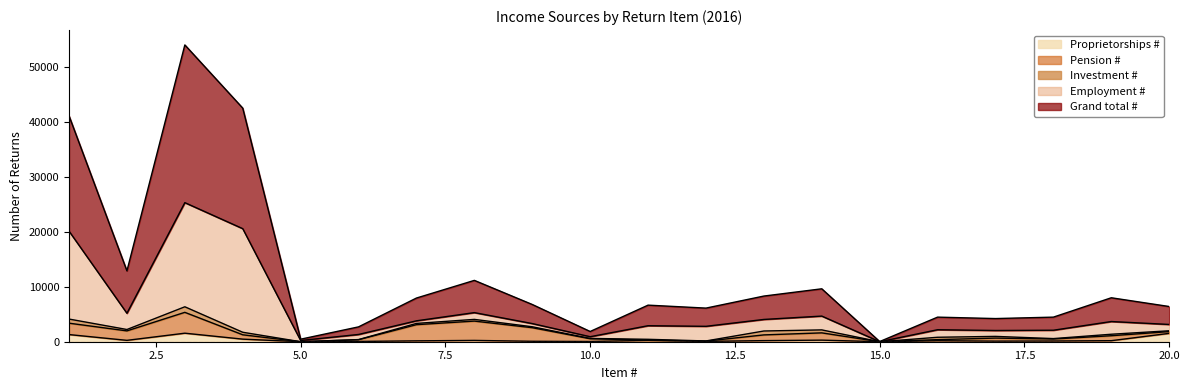

How many positive values does the Proprietorships # series have?

18